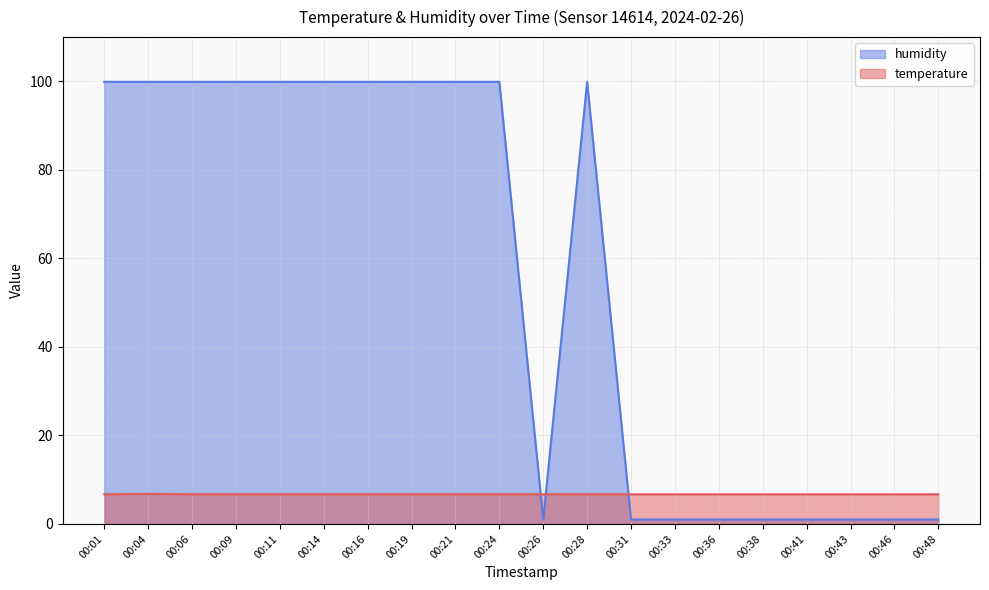

Reading left to right, transcribe all the data shown in this chart.

temperature: 6.7	6.8	6.7	6.7	6.7	6.7	6.7	6.7	6.7	6.7	6.7	6.7	6.7	6.7	6.7	6.7	6.7	6.7	6.7	6.7
humidity: 99.9	99.9	99.9	99.9	99.9	99.9	99.9	99.9	99.9	99.9	1.0	99.9	1.0	1.0	1.0	1.0	1.0	1.0	1.0	1.0